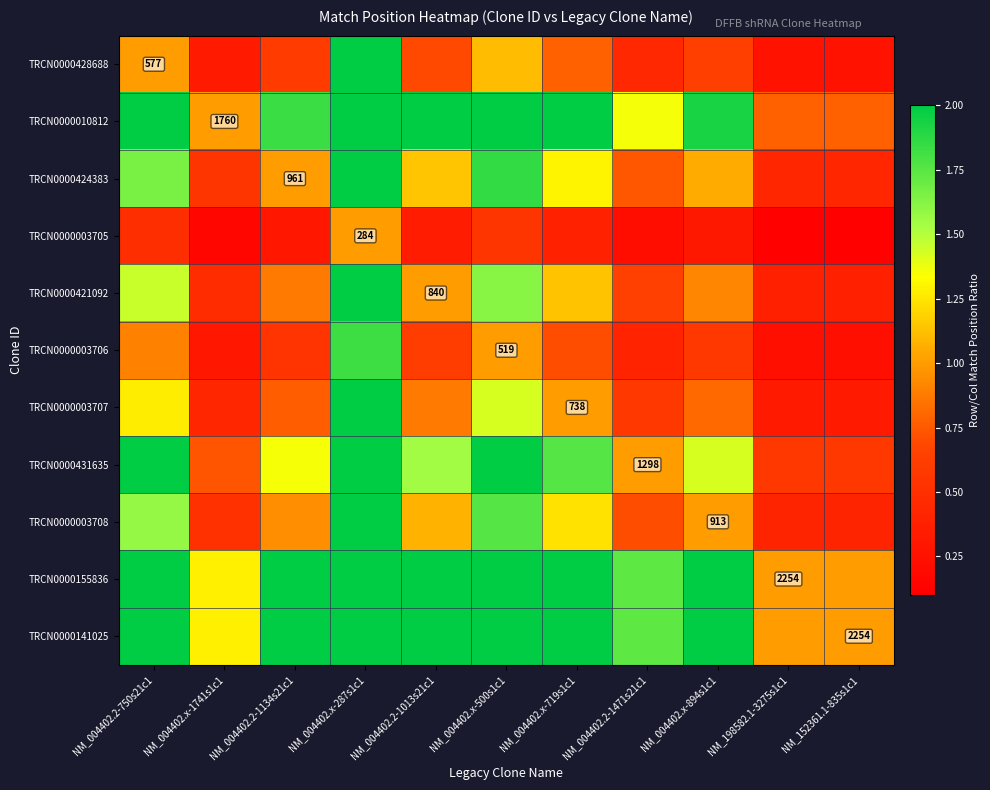

At which category is the sum across all series the highest?

NM_004402.x-287s1c1